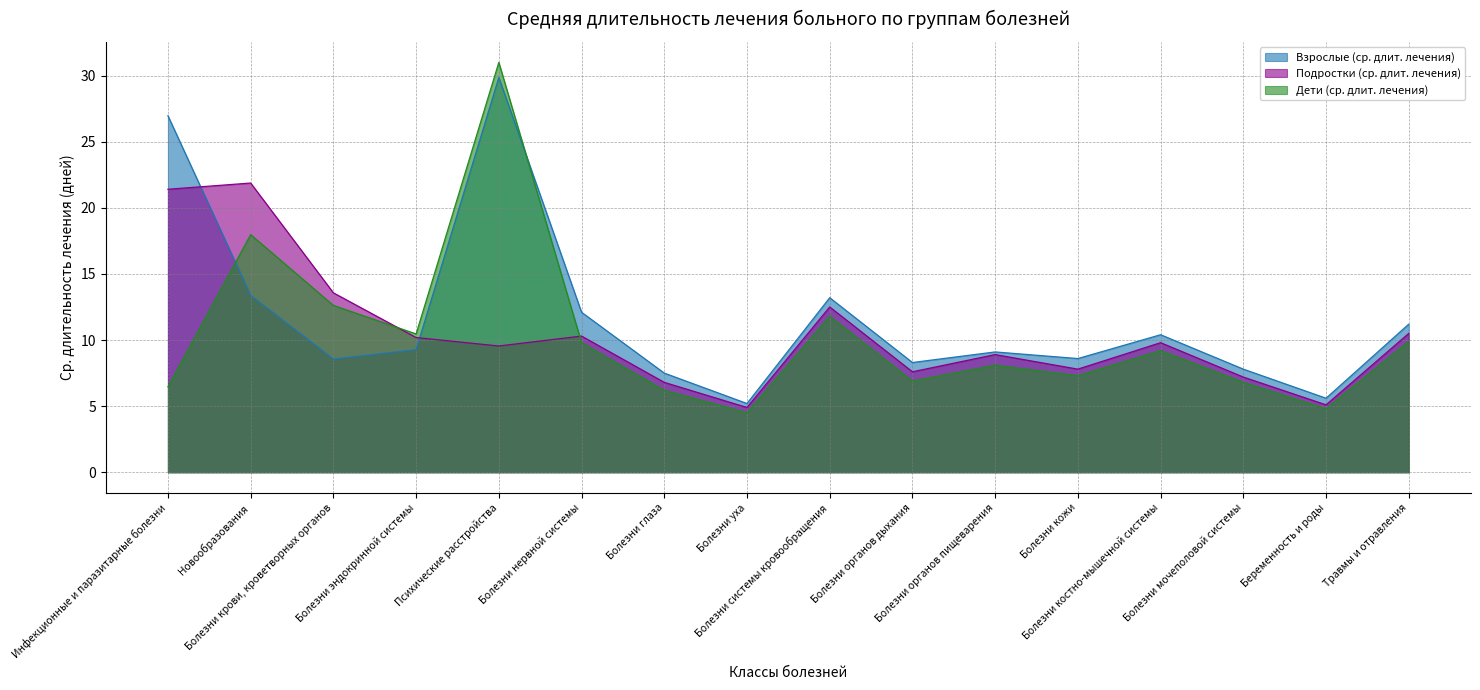

What is the label of the 8th point from the left?

Болезни уха